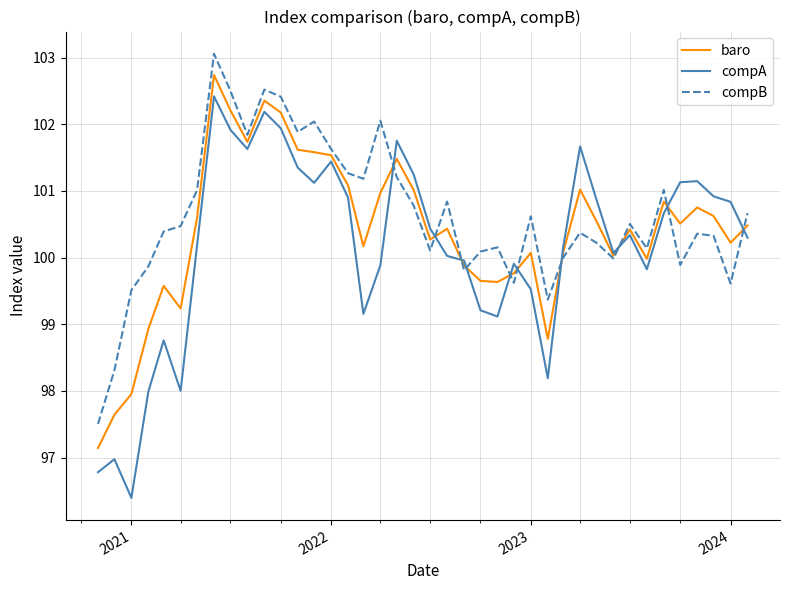

Which series ends up on top after the final intersection of compB and compA?

compB